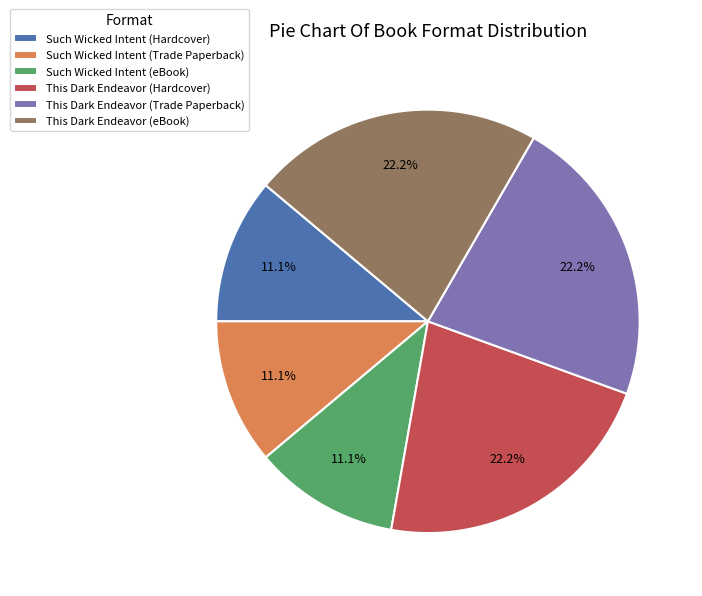

Approximately how many times larger is the value at Such Wicked Intent (Hardcover) compared to Such Wicked Intent (Trade Paperback)?

1.0